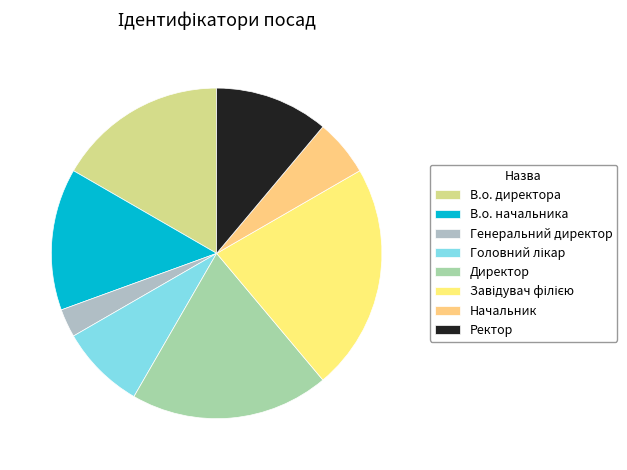

Which category has the biggest portion of the pie?

Завідувач філією